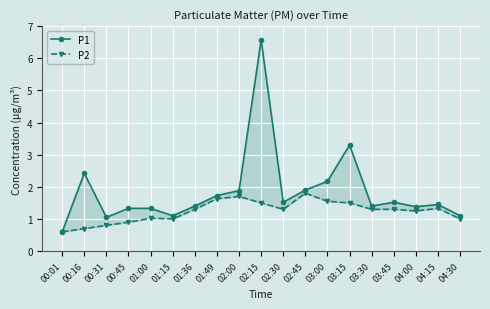

What is the label of the 10th point from the right?

02:15